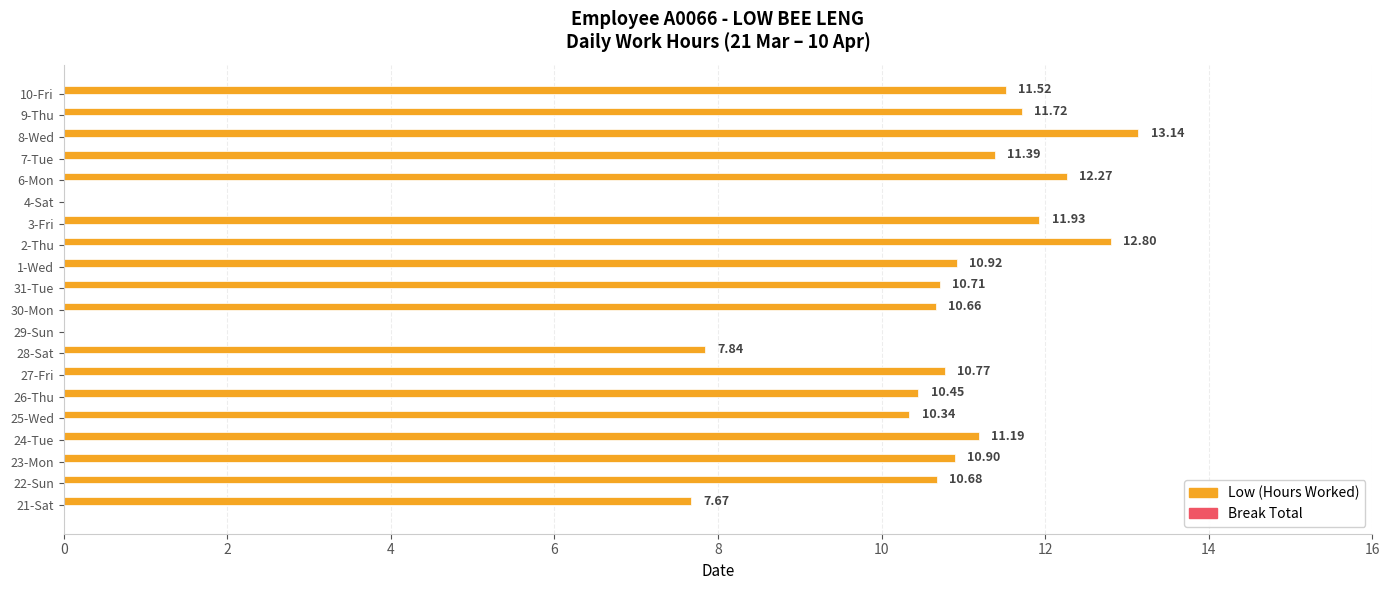

Are the bars horizontal?

Yes